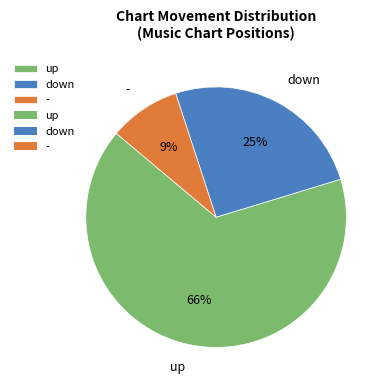

Is the sum of up and - greater than half?

Yes